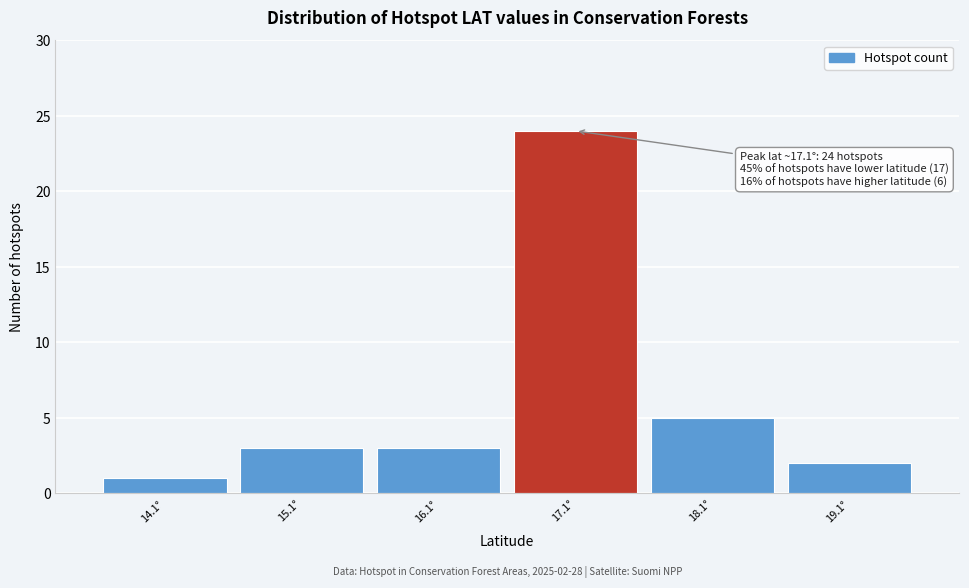

Over which range of the x-axis is the bar tallest?

16.6 to 17.6